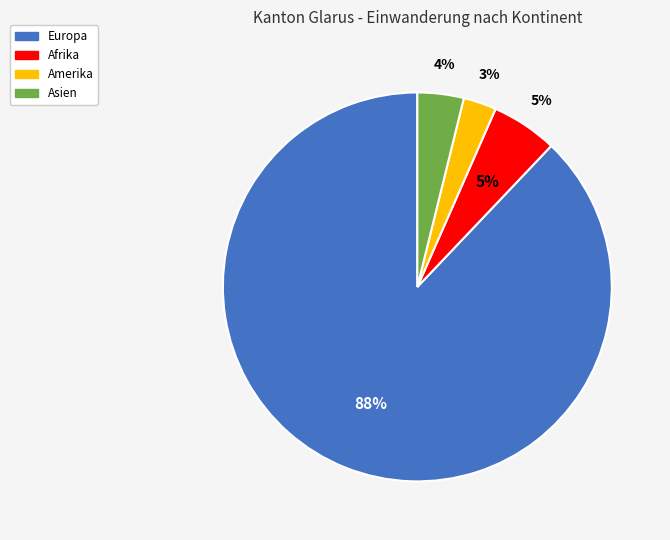

What percentage is the Amerika slice, to the nearest percent?

3%